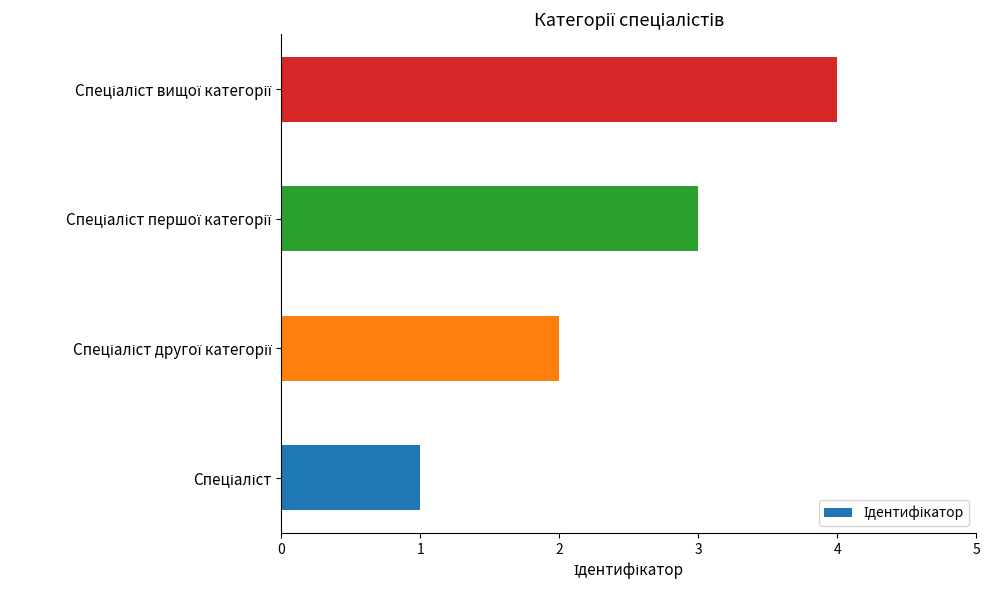

What is the sum of all values?

10